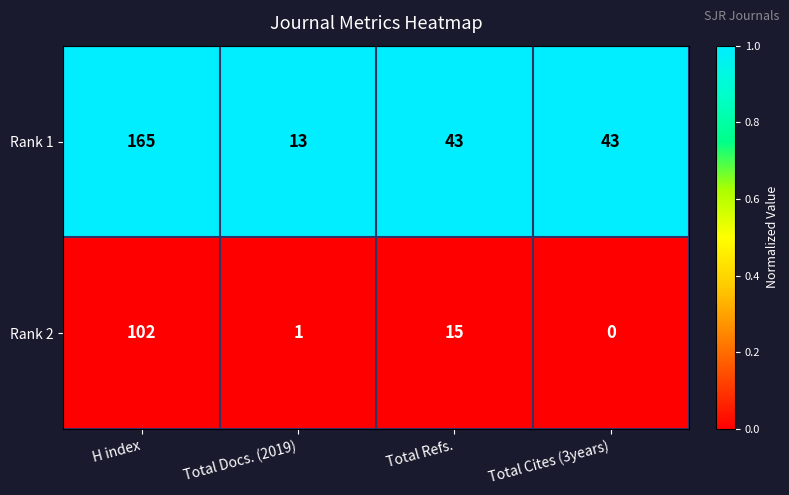

List the series in order of their peak value, lowest first.

Rank 2, Rank 1